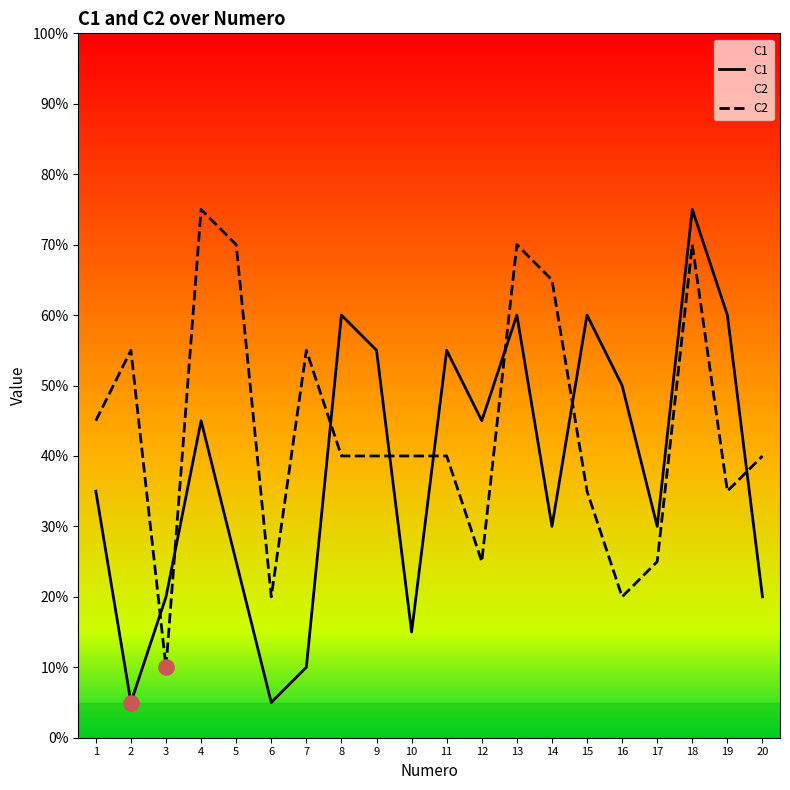

Is the value of C2 at 2 greater than the value of C1 at 16?

Yes